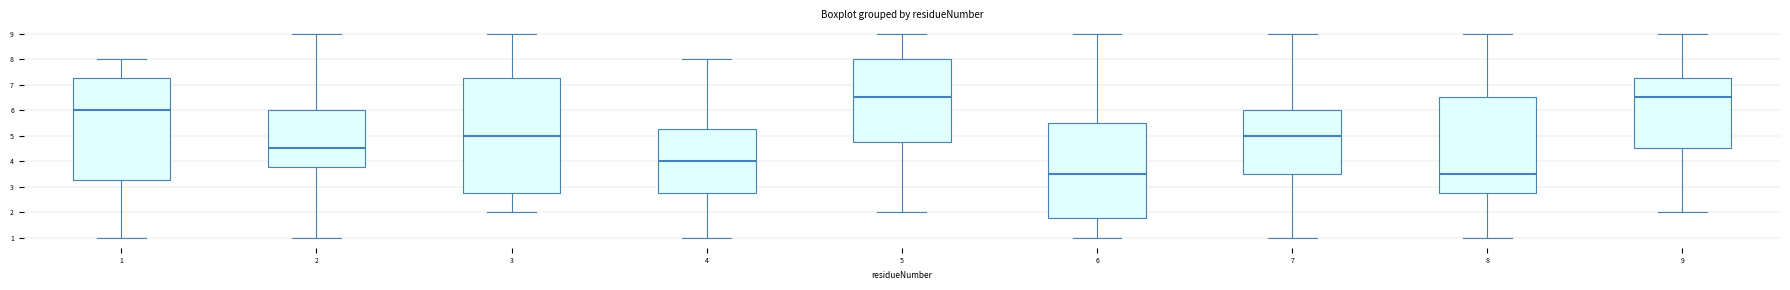

Reading left to right, transcribe this box plot: for each box, give where its median line is, the range the box spans, and where its two whiskers end, as read against the y-axis. The values are not printed on the chart, so give them approximately, as read against the axis.

1: median 6.0, box 3.3 to 7.3, whiskers 1.0 to 8.0
2: median 4.5, box 3.8 to 6.0, whiskers 1.0 to 9.0
3: median 5.0, box 2.8 to 7.3, whiskers 2.0 to 9.0
4: median 4.0, box 2.8 to 5.3, whiskers 1.0 to 8.0
5: median 6.5, box 4.8 to 8.0, whiskers 2.0 to 9.0
6: median 3.5, box 1.8 to 5.5, whiskers 1.0 to 9.0
7: median 5.0, box 3.5 to 6.0, whiskers 1.0 to 9.0
8: median 3.5, box 2.8 to 6.5, whiskers 1.0 to 9.0
9: median 6.5, box 4.5 to 7.3, whiskers 2.0 to 9.0